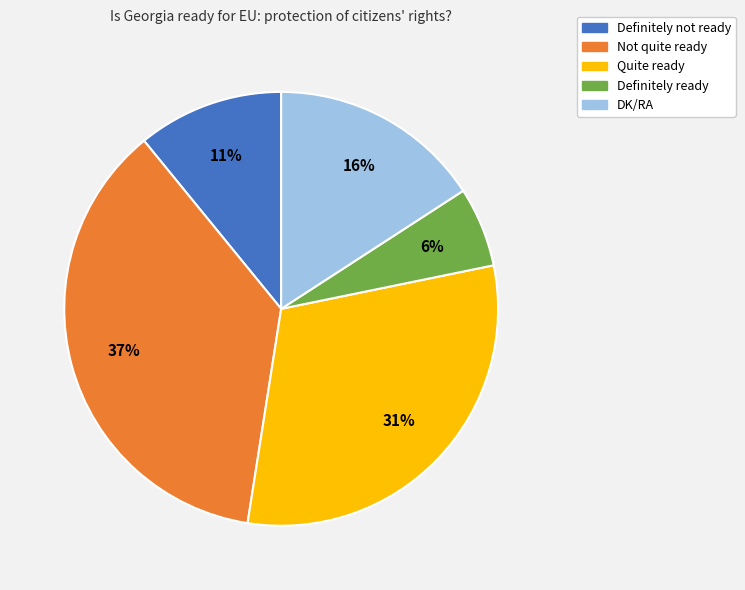

What is the largest slice in the pie chart?

Not quite ready